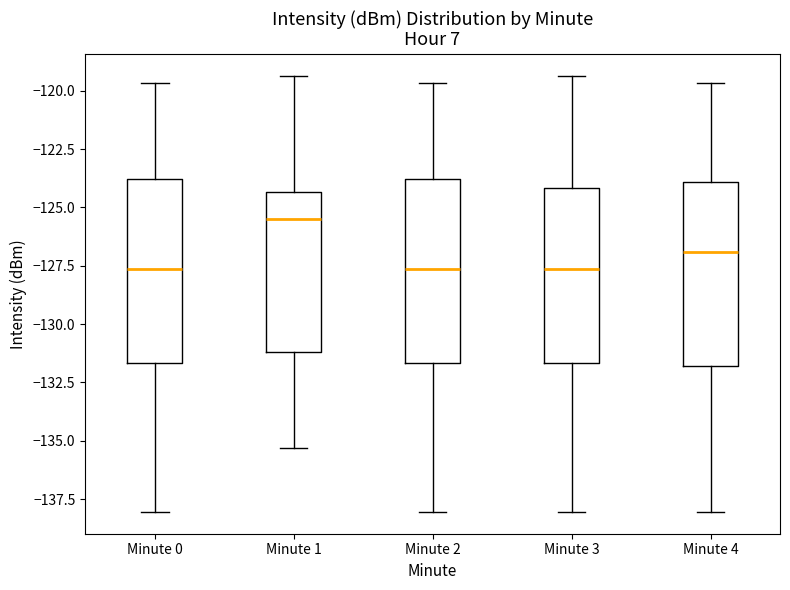

Reading left to right, transcribe this box plot: for each box, give where its median line is, the range the box spans, and where its two whiskers end, as read against the y-axis. The values are not printed on the chart, so give them approximately, as read against the axis.

Minute 0: median -127.5, box -131.5 to -124.0, whiskers -138.0 to -119.5
Minute 1: median -125.5, box -131.0 to -124.5, whiskers -135.5 to -119.5
Minute 2: median -127.5, box -131.5 to -124.0, whiskers -138.0 to -119.5
Minute 3: median -127.5, box -131.5 to -124.0, whiskers -138.0 to -119.5
Minute 4: median -127.0, box -132.0 to -124.0, whiskers -138.0 to -119.5